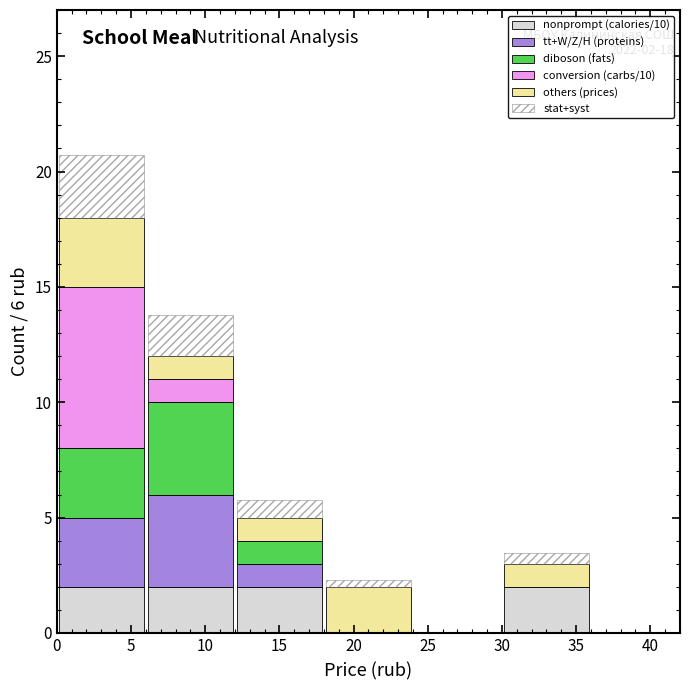

Which range on the x-axis has the tallest stacked bar (by total height)?

0 to 6